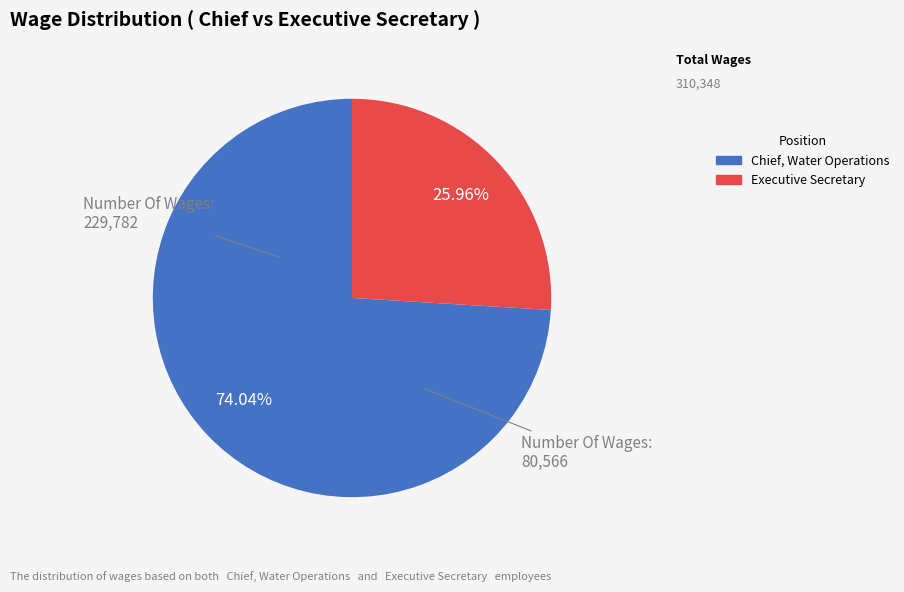

What portion of the pie excludes Chief, Water Operations?

26.0%